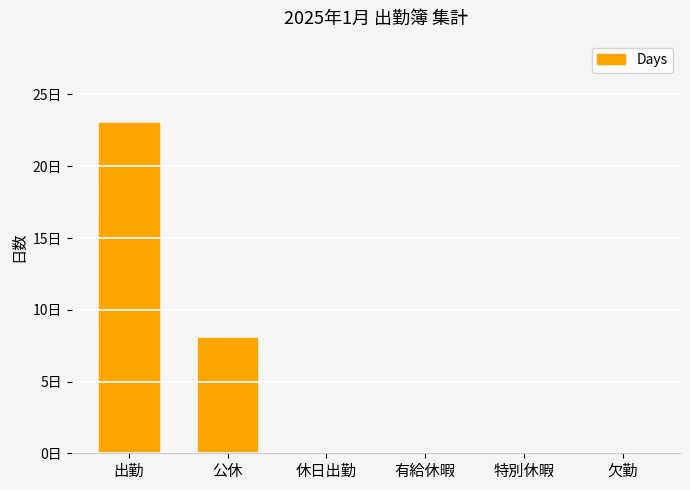

Reading right to left, what are all the values shown in this chart?

0	0	0	0	8	23